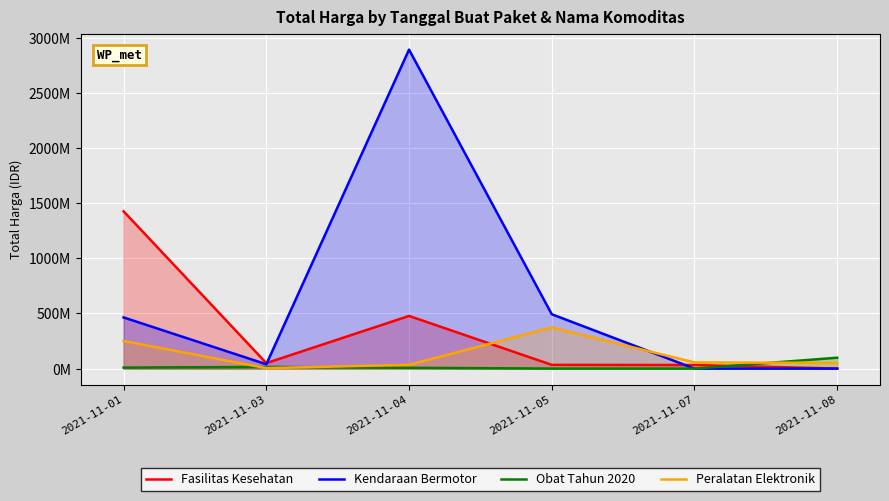

What is the value of the Peralatan Elektronik point at the 3rd from the left?

34292000